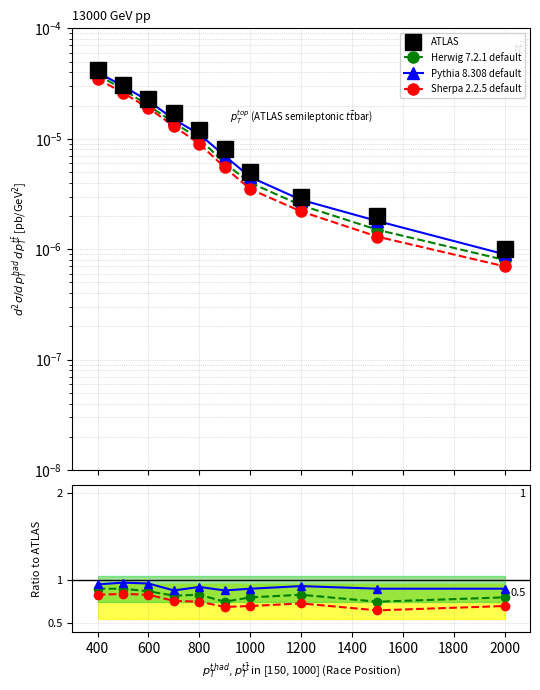

At which label is ATLAS closest to 0?

2000